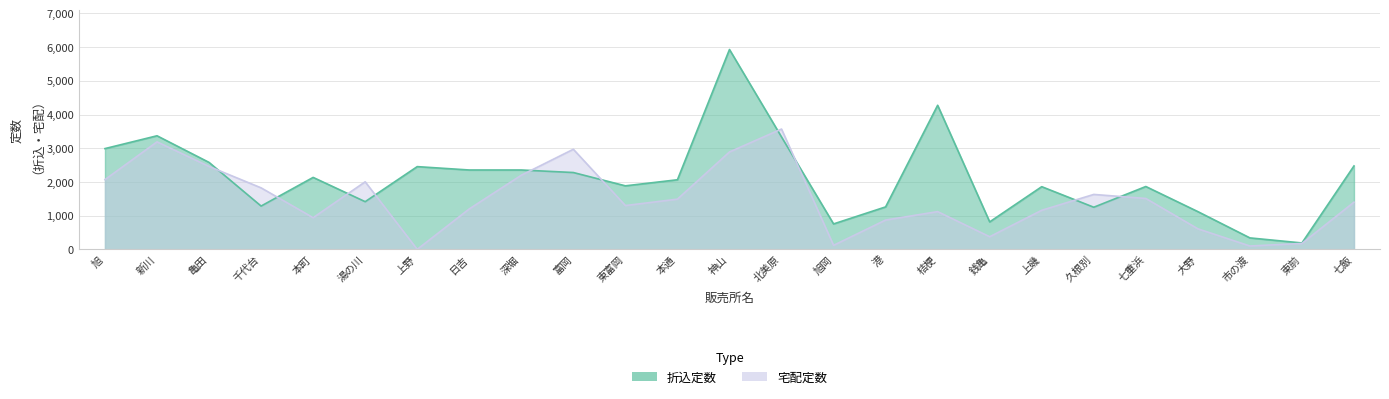

The value of 宅配定数 at 神山 is 4862. True or false?

False